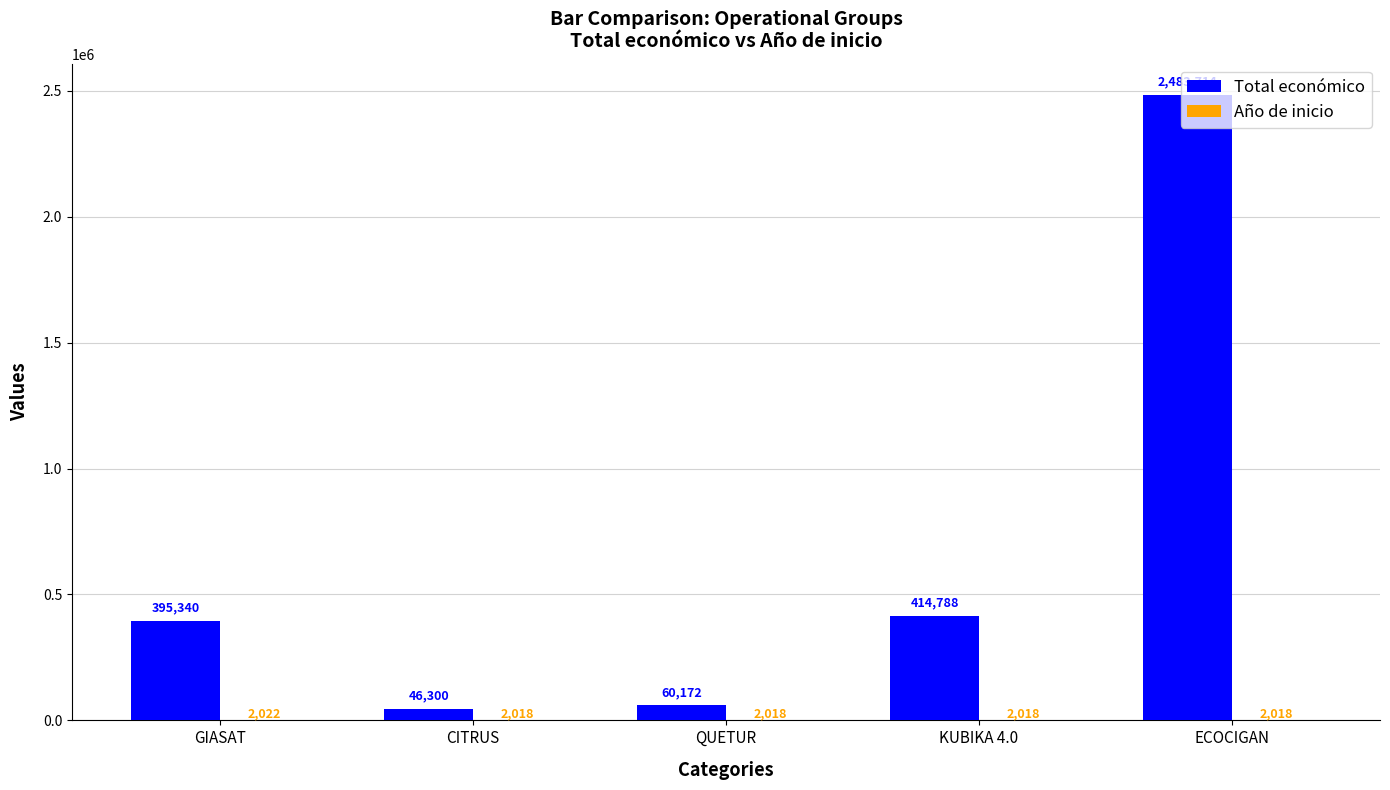

How many data points does each series have?

5